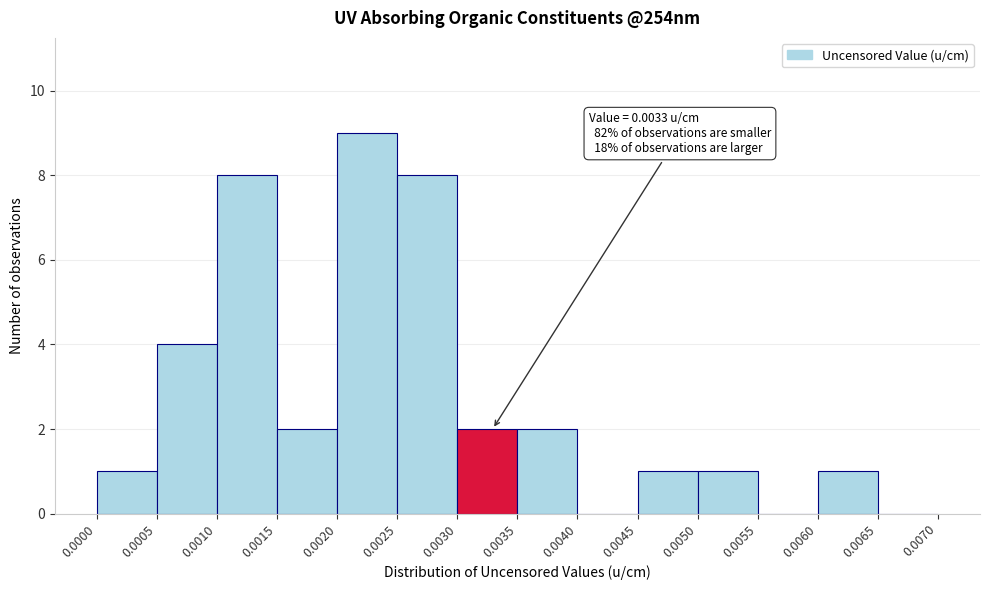

Over which range of the x-axis is the bar tallest?

0.0020 to 0.0025